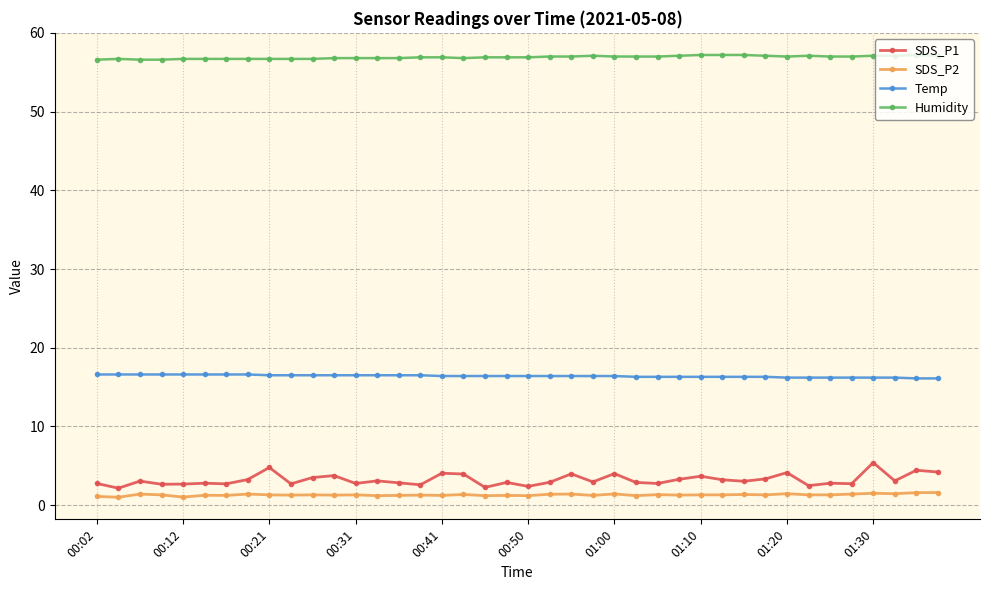

True or false: Humidity has more than 2 points higher than both neighbors.

True